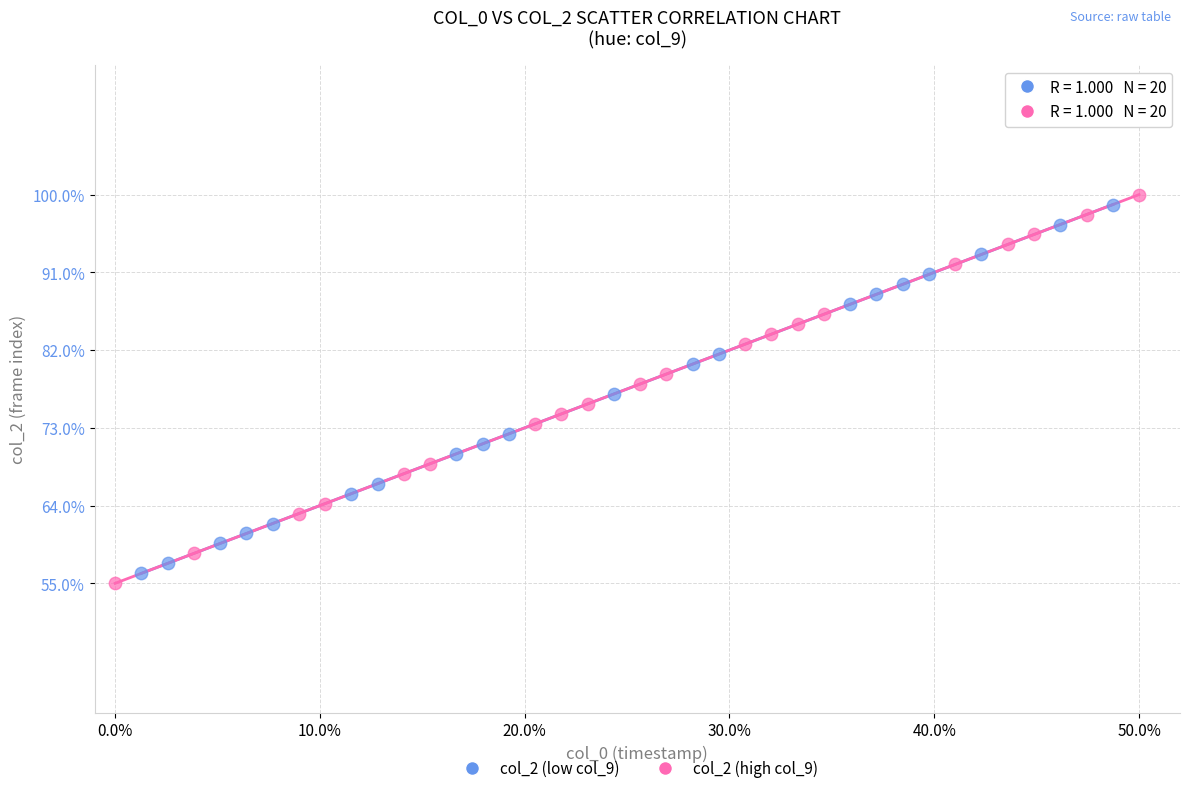

Which series has the largest Y range (max minus min)?

col_2 (high col_9)